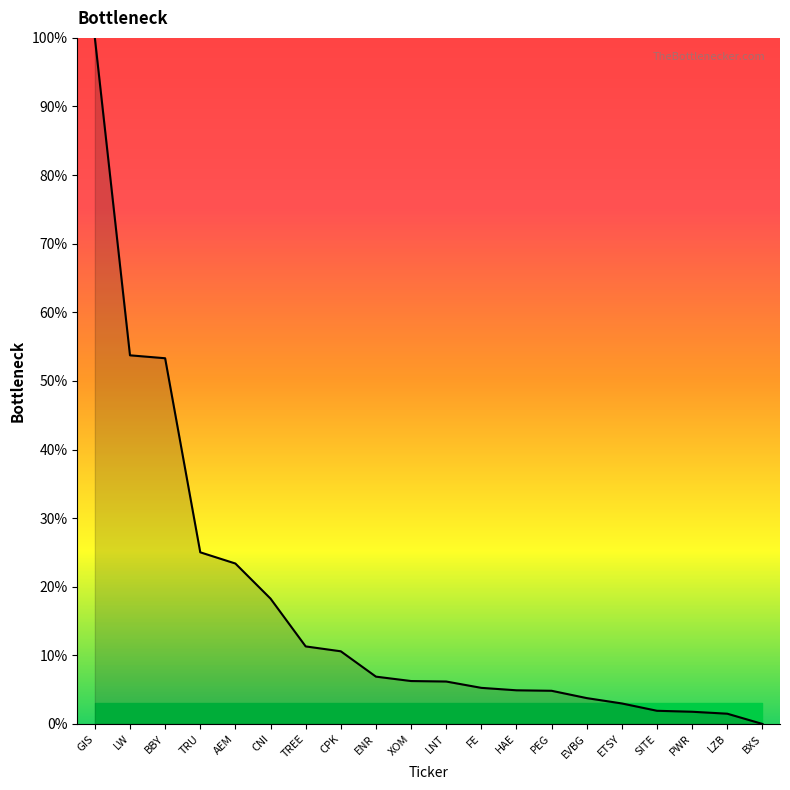

What is the difference between the maximum and minimum values?

100.0